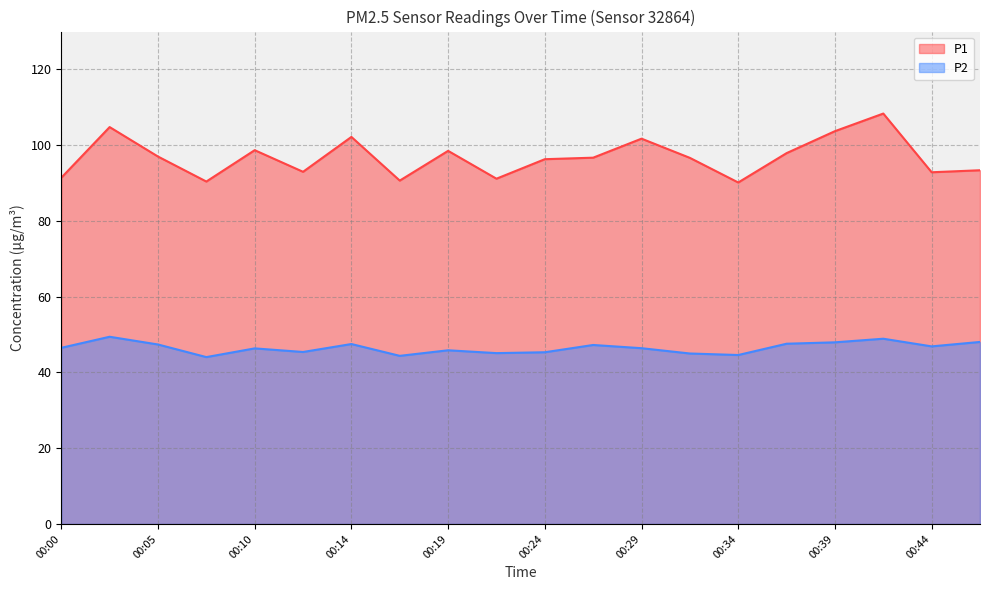

What is the value of the P2 point at the 20th from the left?

48.0